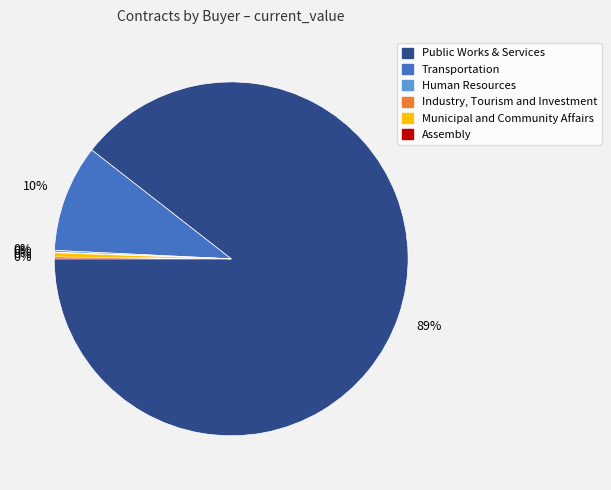

Does any single category account for the majority?

Yes